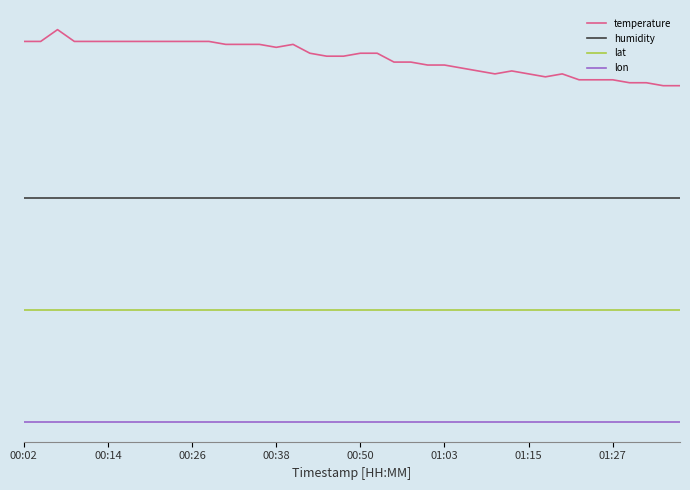

What is the value of the temperature point at the 24th from the left?

1.0